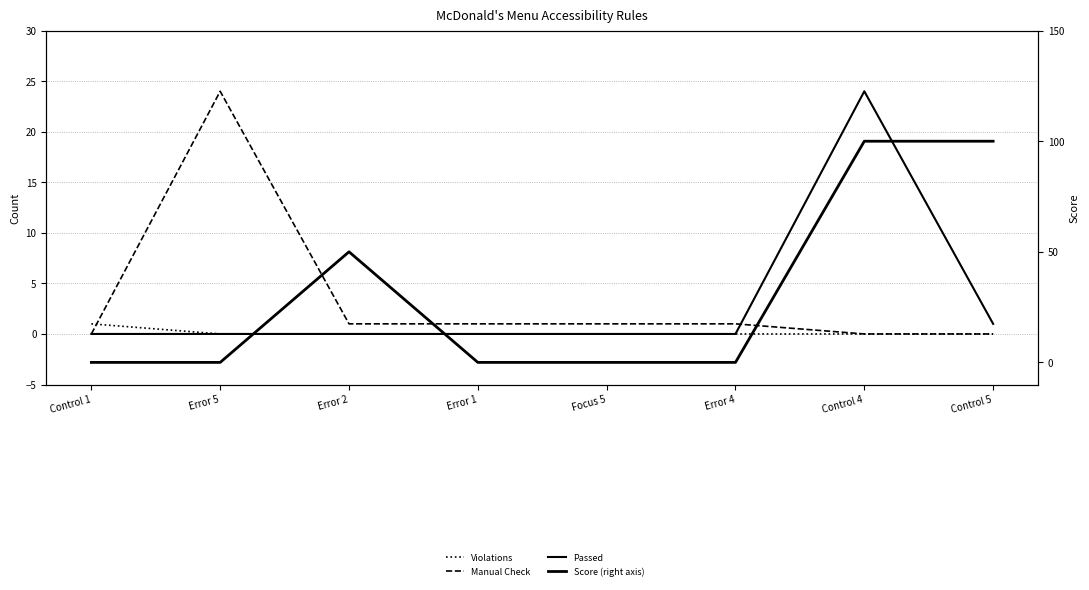

Between Error 2 and Focus 5, which is larger?

Error 2